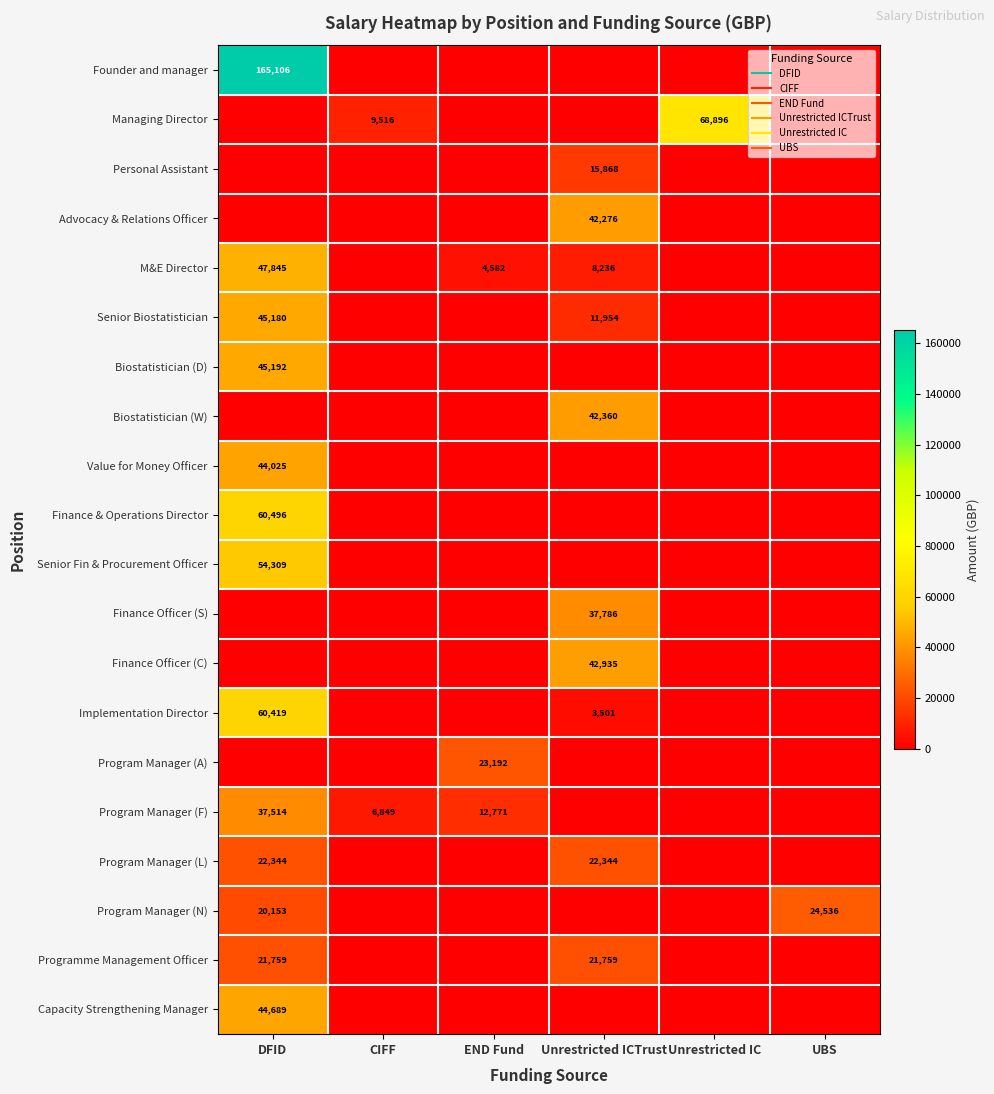

Which category has the lowest value in the Programme Management Officer series?

CIFF